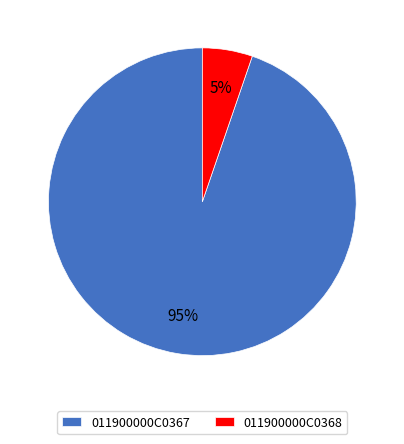

Rank the categories by value from lowest to highest.

011900000C0368, 011900000C0367